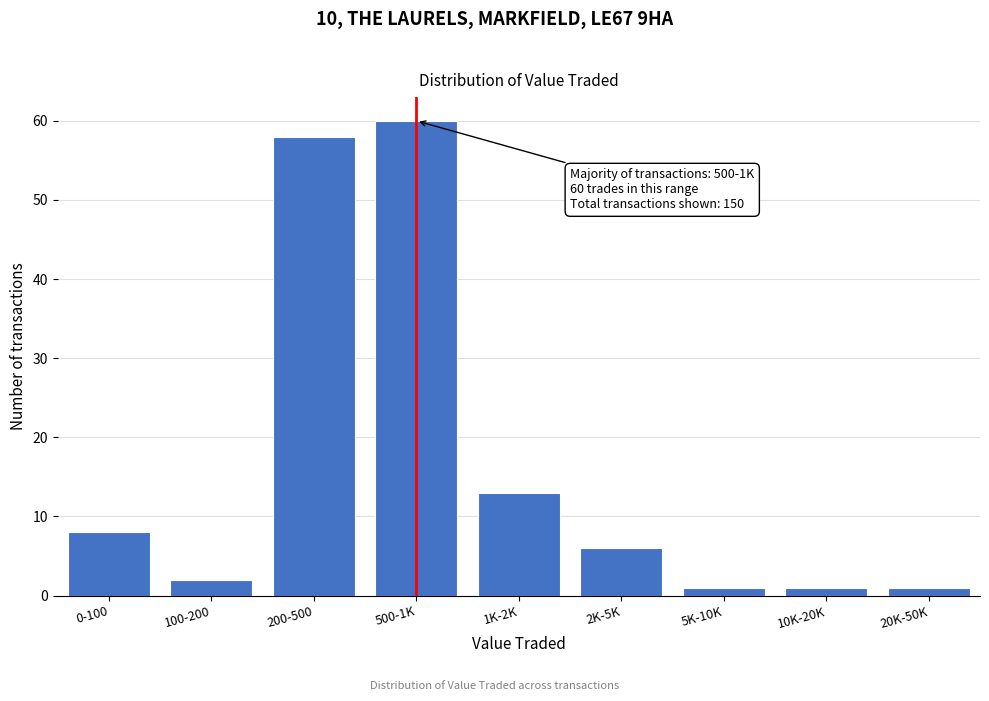

Reading right to left, what are all the values shown in this chart?

20K-50K=1	10K-20K=1	5K-10K=1	2K-5K=6	1K-2K=13	500-1K=60	200-500=58	100-200=2	0-100=8